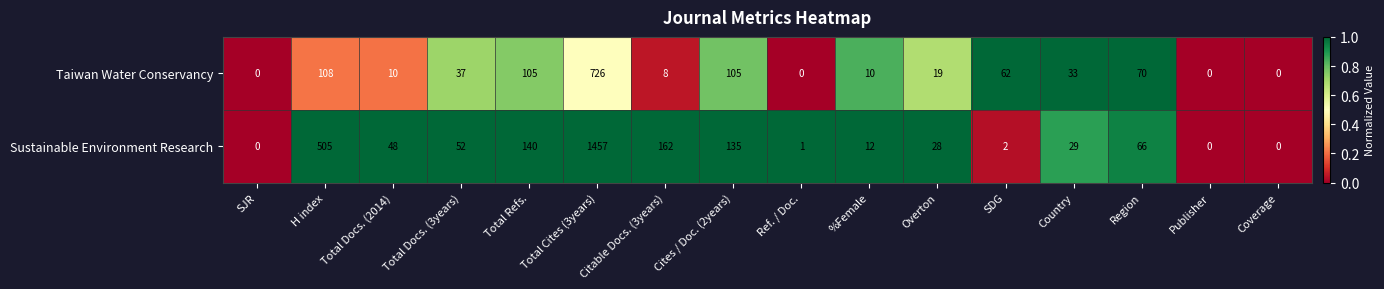

Between Total Docs. (3years) and Publisher, which series saw the biggest shift?

Sustainable Environment Research